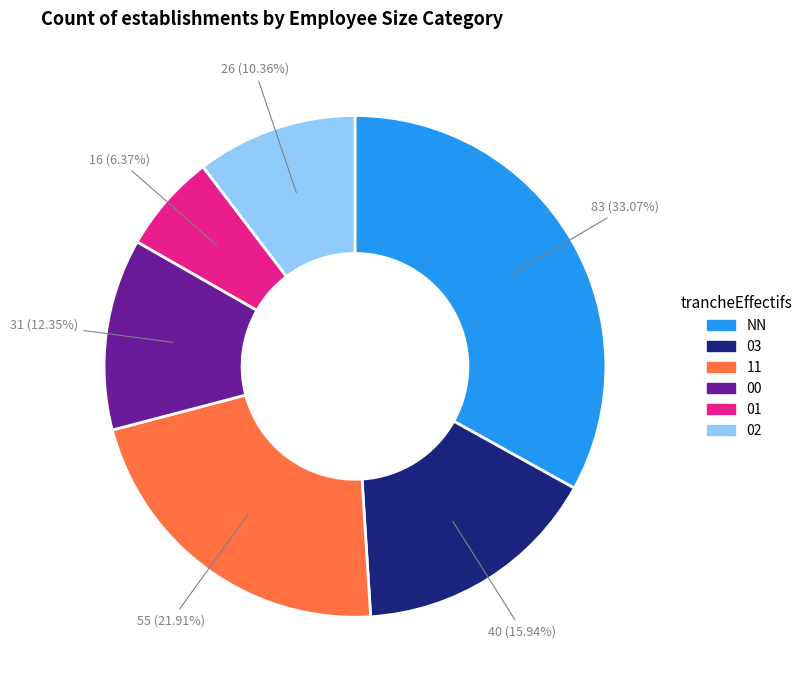

Does 01 represent more than half of the total?

No